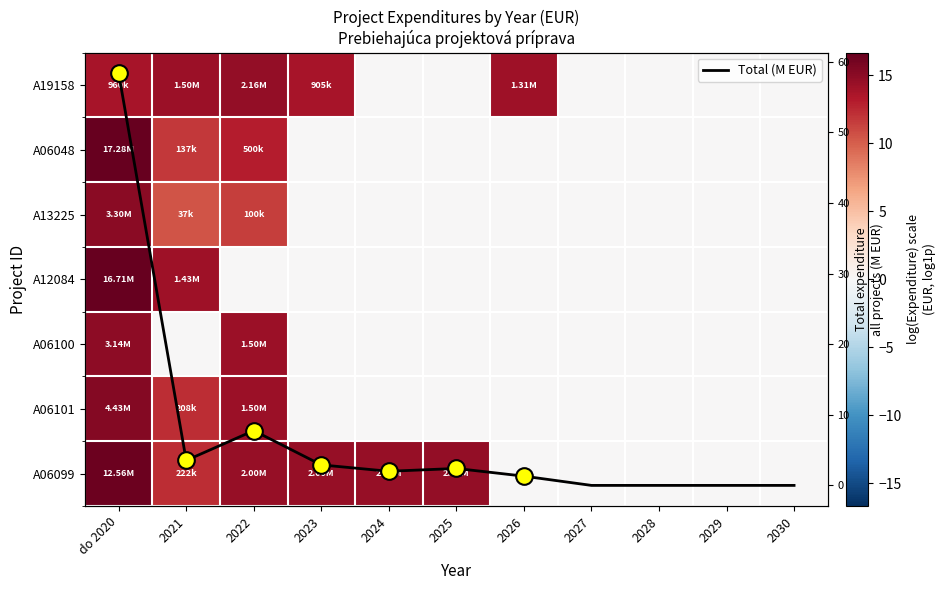

Rank the series by their maximum value, from lowest to highest.

A19158, A06100, A13225, A06101, A06099, A12084, A06048, Total (M EUR)